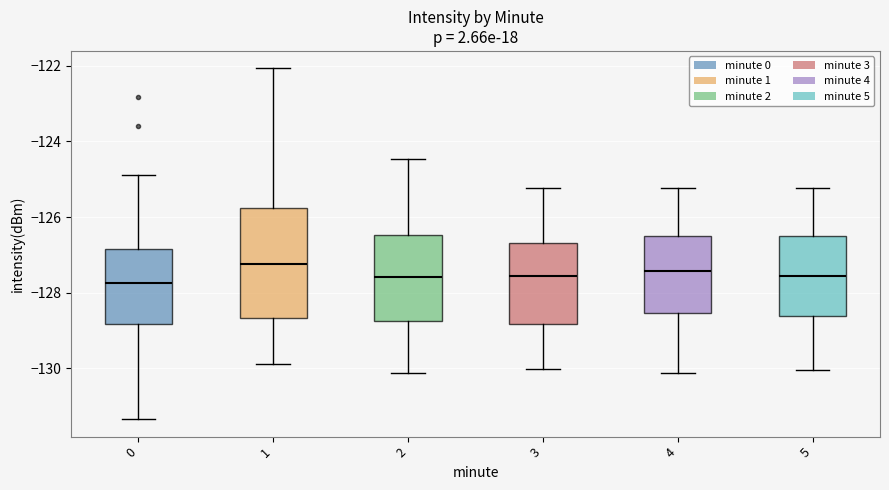

Reading left to right, read every box against the y-axis: the position of its median line, the range the box covers, and the ends of its whiskers. The values are not printed on the chart, so give them approximately, as read against the axis.

0: median -127.8, box -128.8 to -126.8, whiskers -131.4 to -124.8
1: median -127.2, box -128.6 to -125.8, whiskers -129.8 to -122.0
2: median -127.6, box -128.8 to -126.4, whiskers -130.2 to -124.4
3: median -127.6, box -128.8 to -126.6, whiskers -130.0 to -125.2
4: median -127.4, box -128.6 to -126.6, whiskers -130.2 to -125.2
5: median -127.6, box -128.6 to -126.6, whiskers -130.0 to -125.2